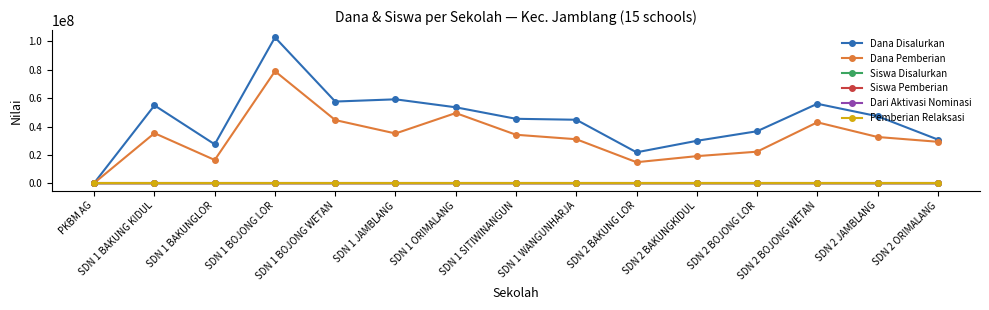

What is the label of the 6th point from the left?

SDN 1 JAMBLANG